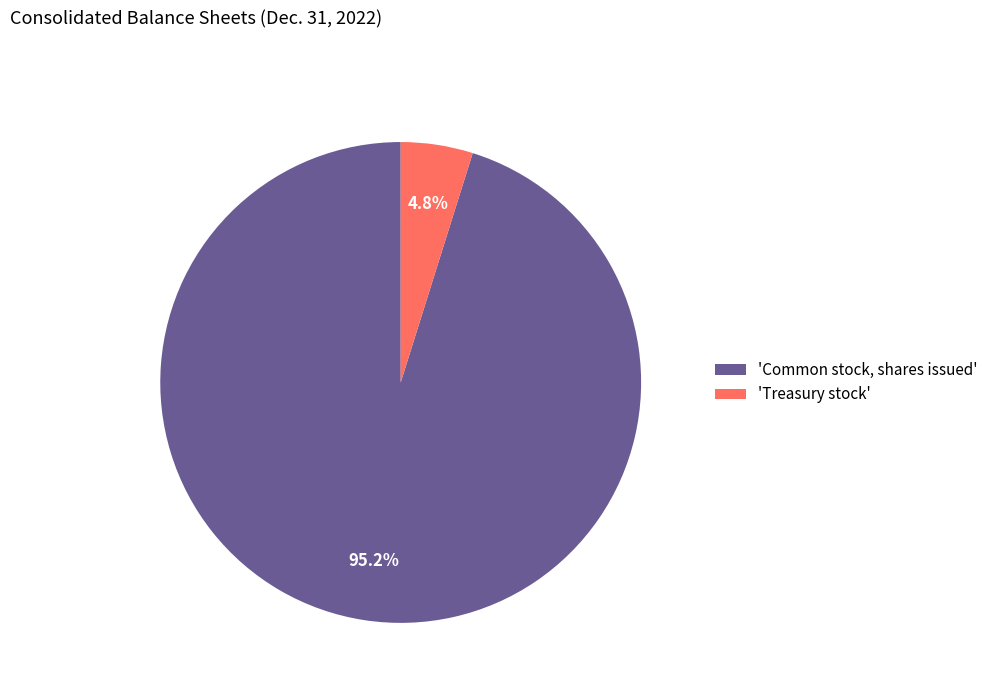

Between 'Treasury stock' and 'Common stock, shares issued', which is larger?

'Common stock, shares issued'